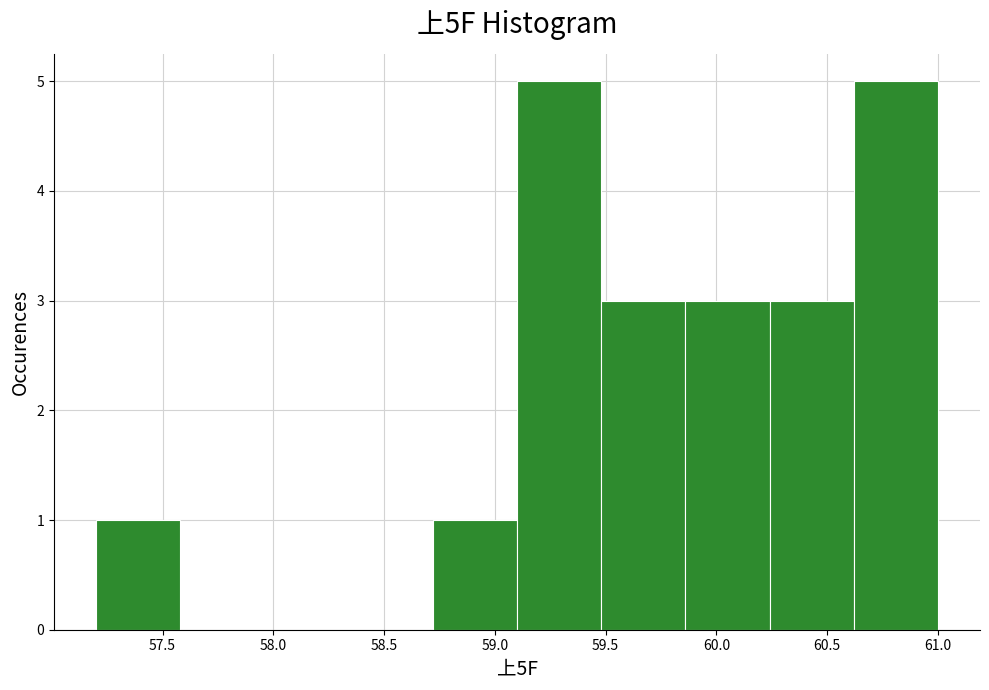

Reading left to right, list every bar in this chart as the range it spans on the x-axis followed by its height. Neither the bar edges nor the heights are printed on the chart, so give them approximately, as read against the axes.

57.20 to 57.58: 1
57.58 to 57.96: 0
57.96 to 58.34: 0
58.34 to 58.72: 0
58.72 to 59.10: 1
59.10 to 59.48: 5
59.48 to 59.86: 3
59.86 to 60.24: 3
60.24 to 60.62: 3
60.62 to 61.00: 5